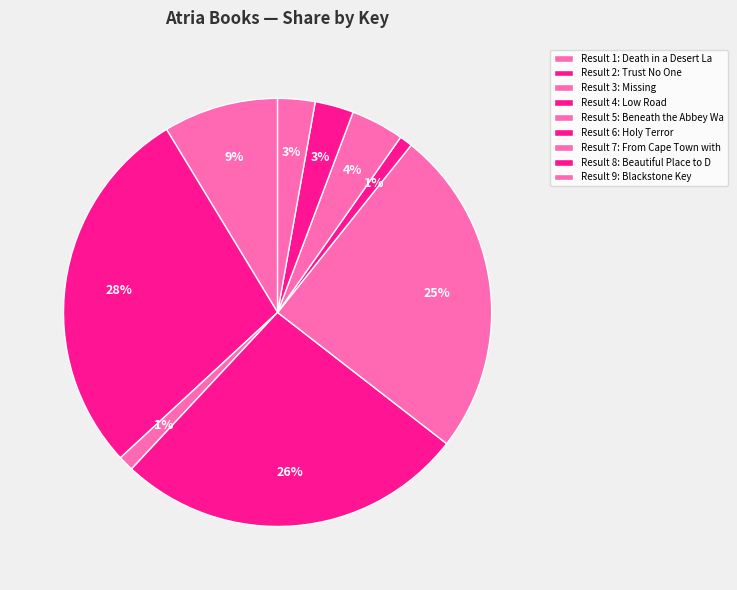

Does any single category account for the majority?

No